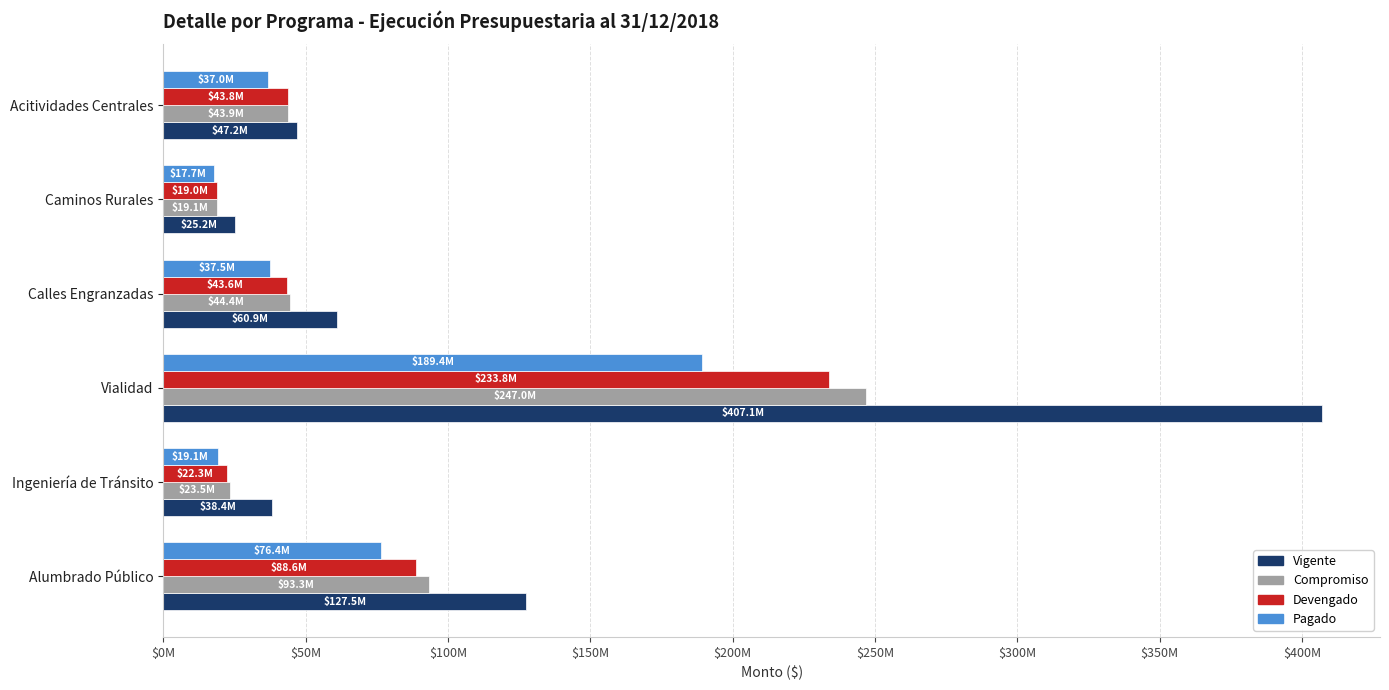

At which label is Devengado closest to 126440007?

Alumbrado Público